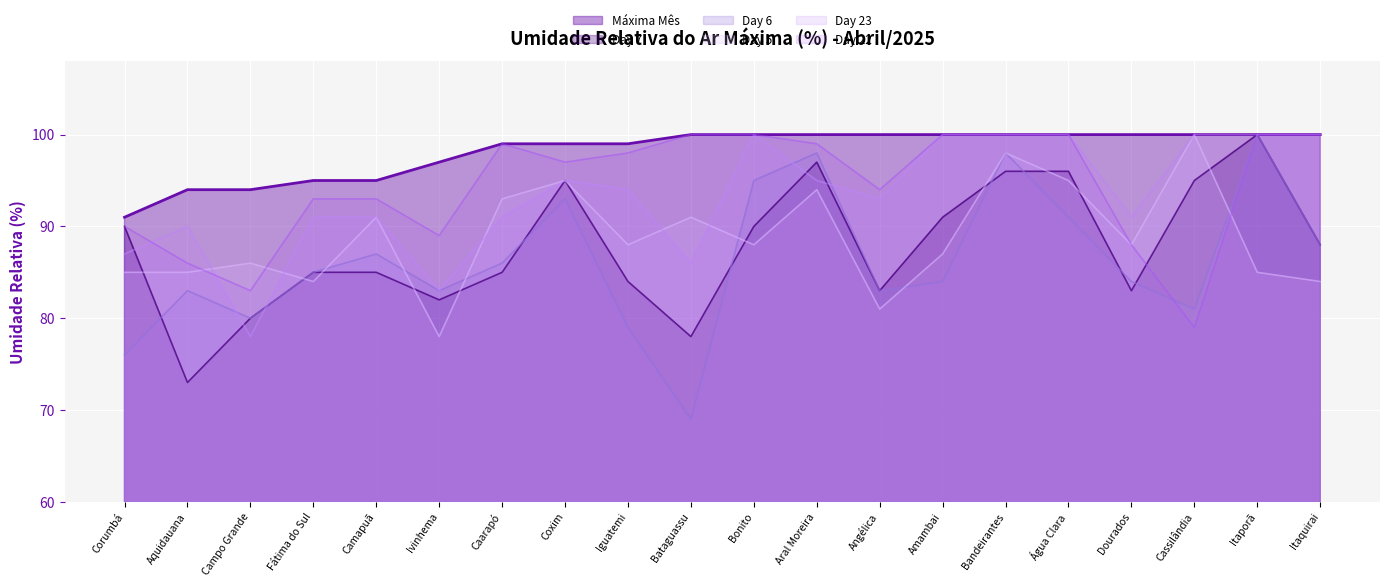

At how many categories does at least one series exceed 84?

20